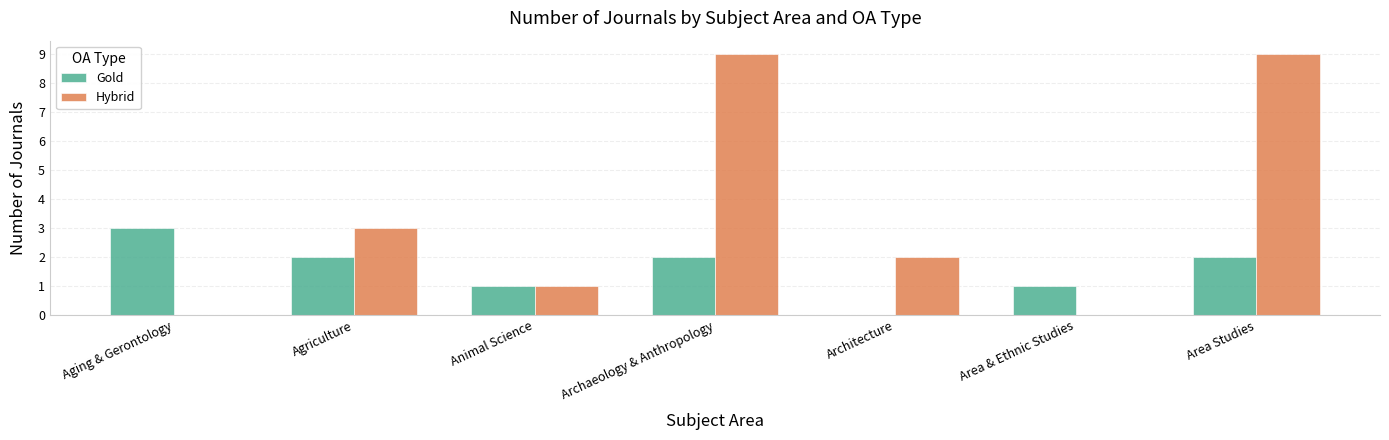

What is the maximum value for Gold?

3